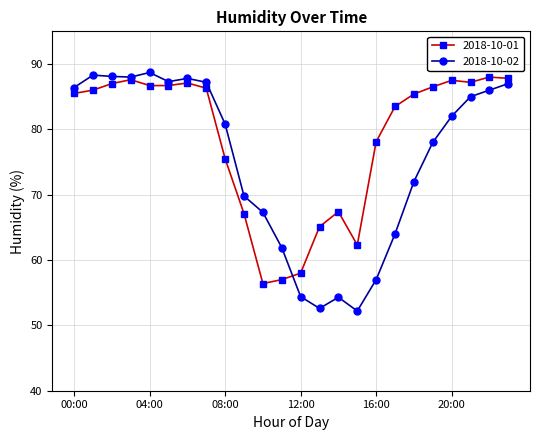

What is the value of the 2018-10-01 point at the 9th from the left?

75.5